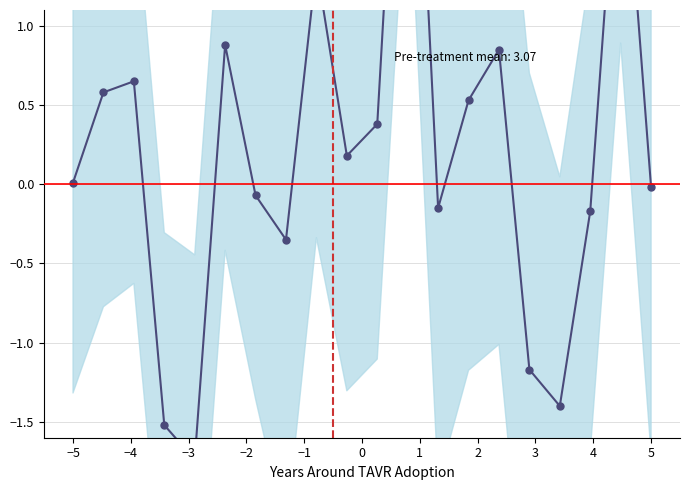

The chart shows a value of 0.5 at 5. True or false?

False